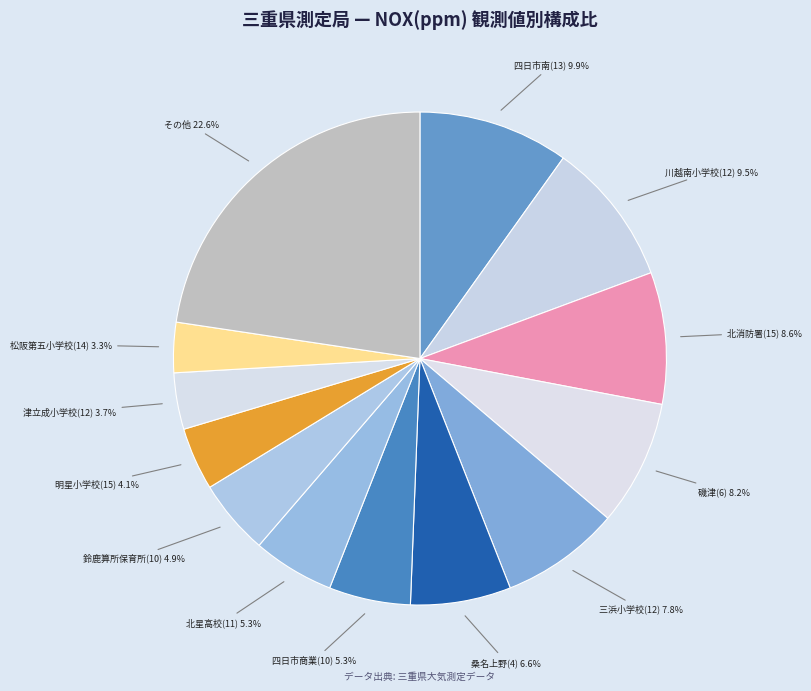

To the nearest percent, what is the average slice percentage?

8%